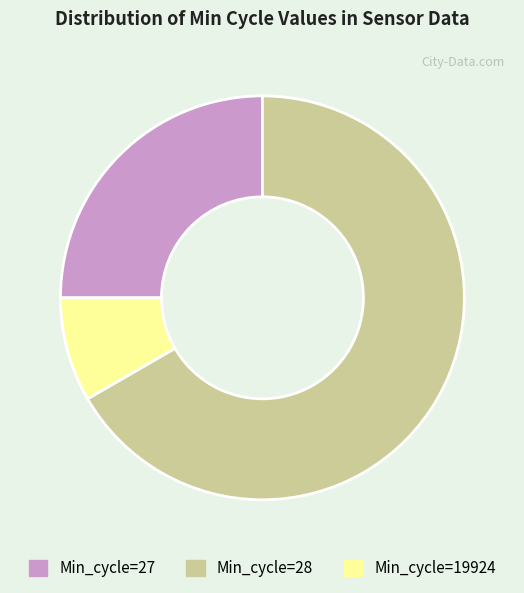

How many segments does this pie chart have?

3